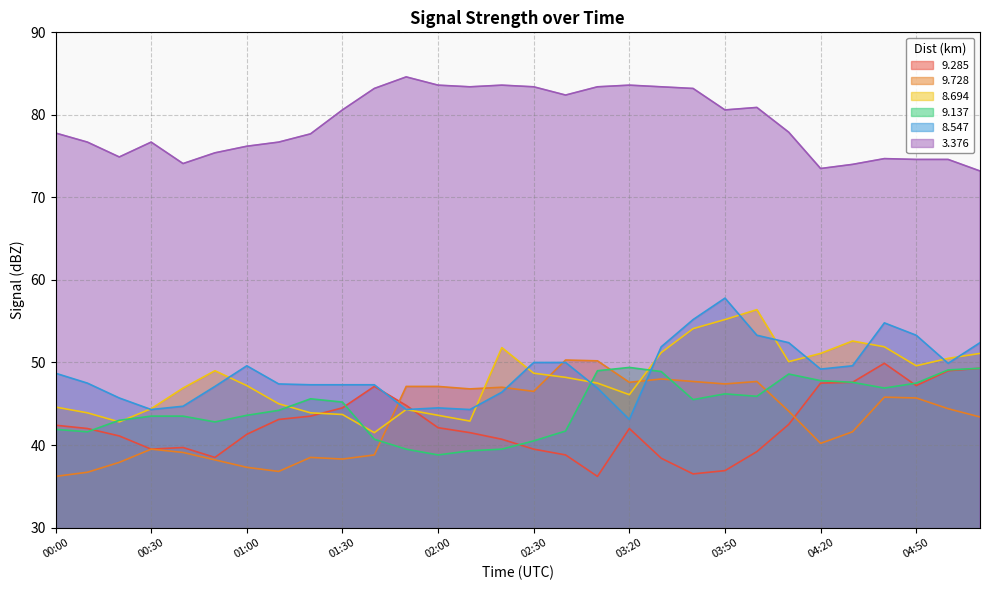

What are all the series names shown in the legend?

9.285, 9.728, 8.694, 9.137, 8.547, 3.376